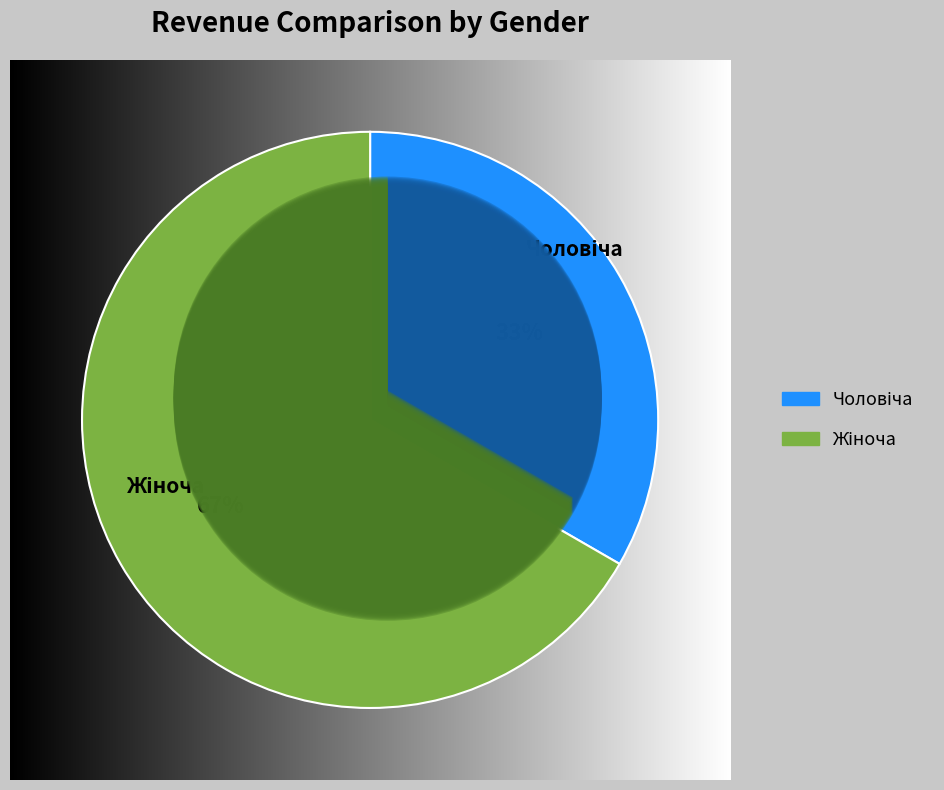

What portion of the pie excludes Жіноча?

33.3%